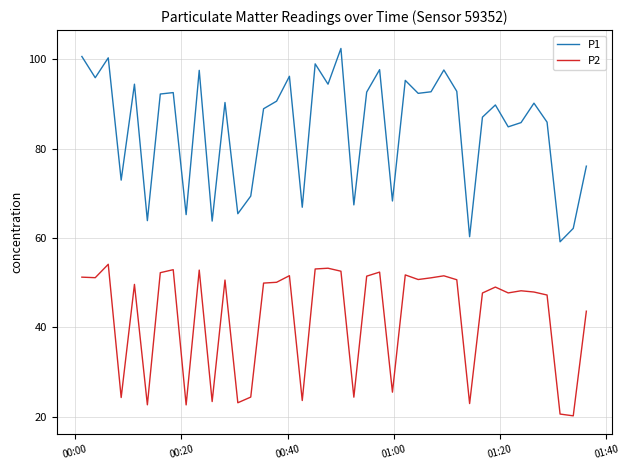

List the series in order of their overall mean, highest first.

P1, P2